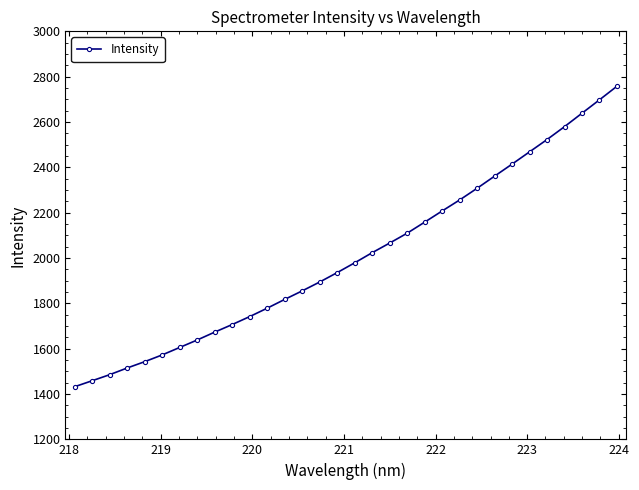

What is the difference between the second highest and second lowest values?

1239.3